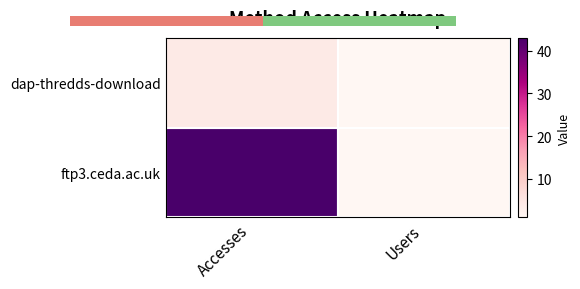

How many values in the dap-thredds-download series are below 4?

1